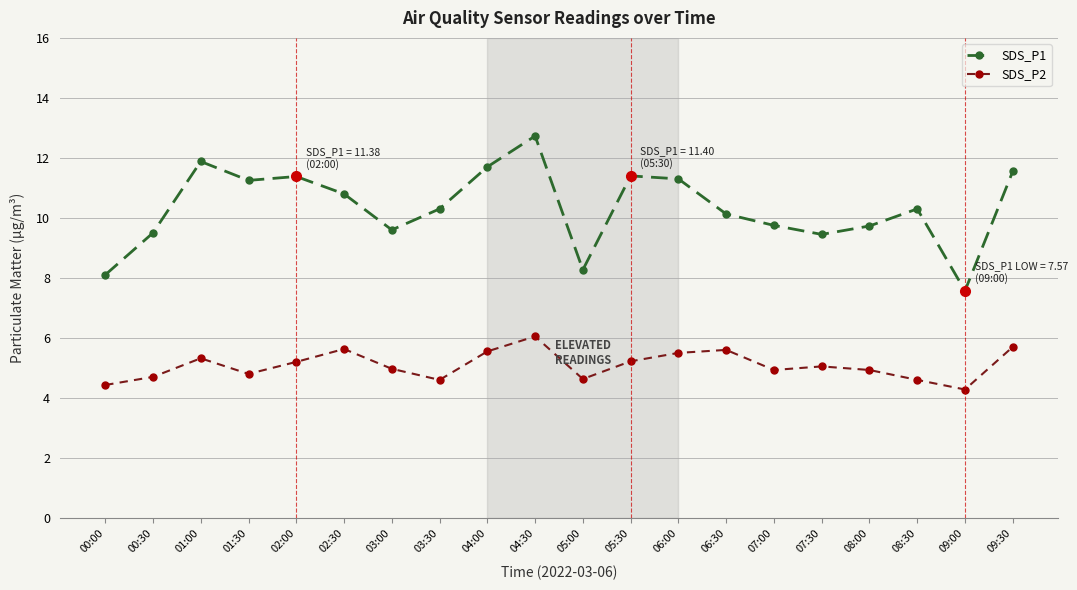

What is the label of the 9th point from the right?

05:30